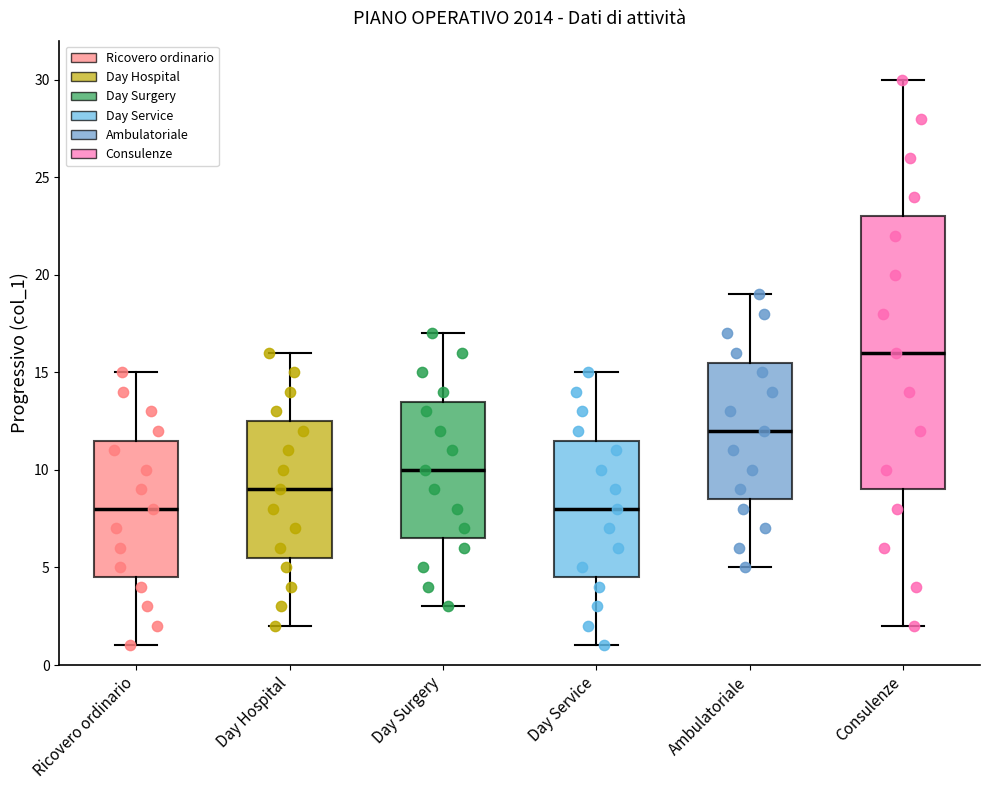

Comparing the boxes themselves (not the whiskers), which one is the tallest?

Consulenze